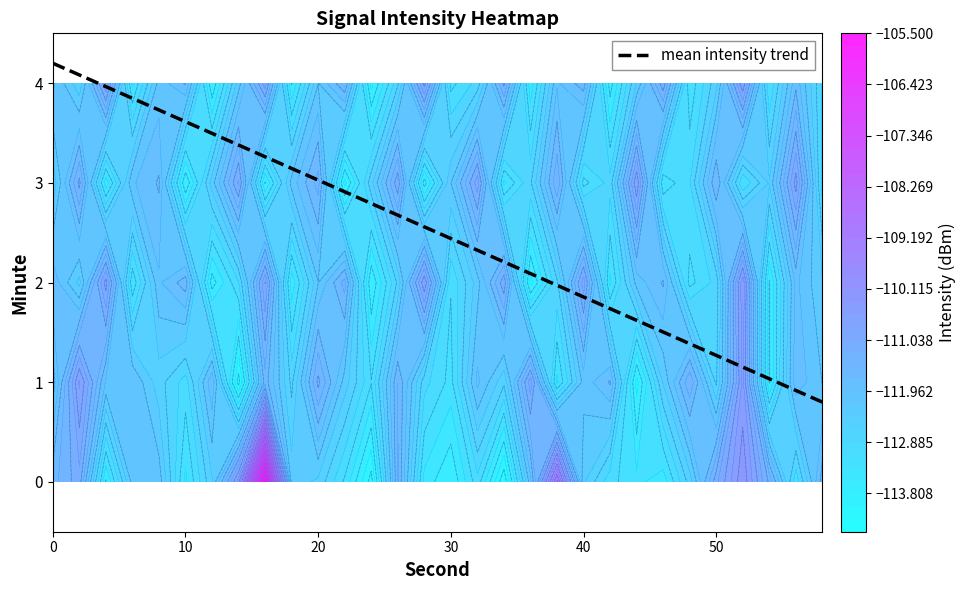

True or false: mean intensity trend has a value of 3.0 at 20.

True